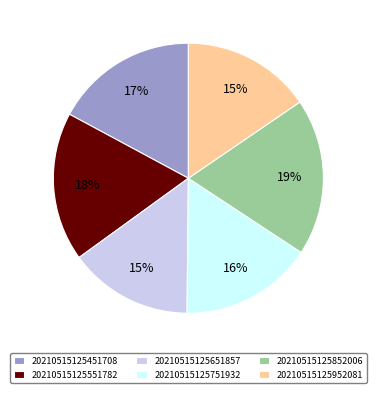

To the nearest percent, what is the combined percentage of 20210515125852006 and 20210515125751932?

35%